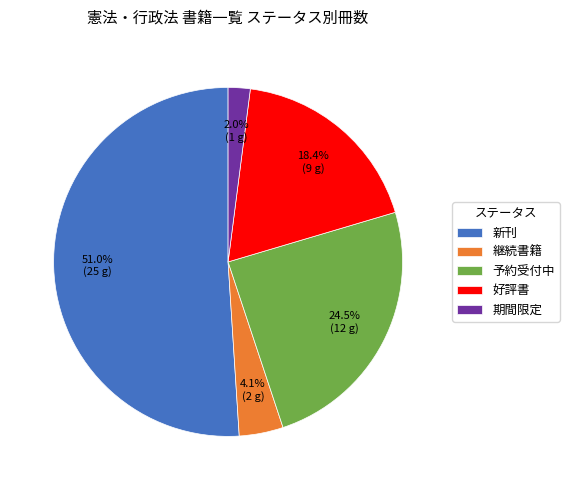

To the nearest percent, what portion does 新刊 represent?

51%